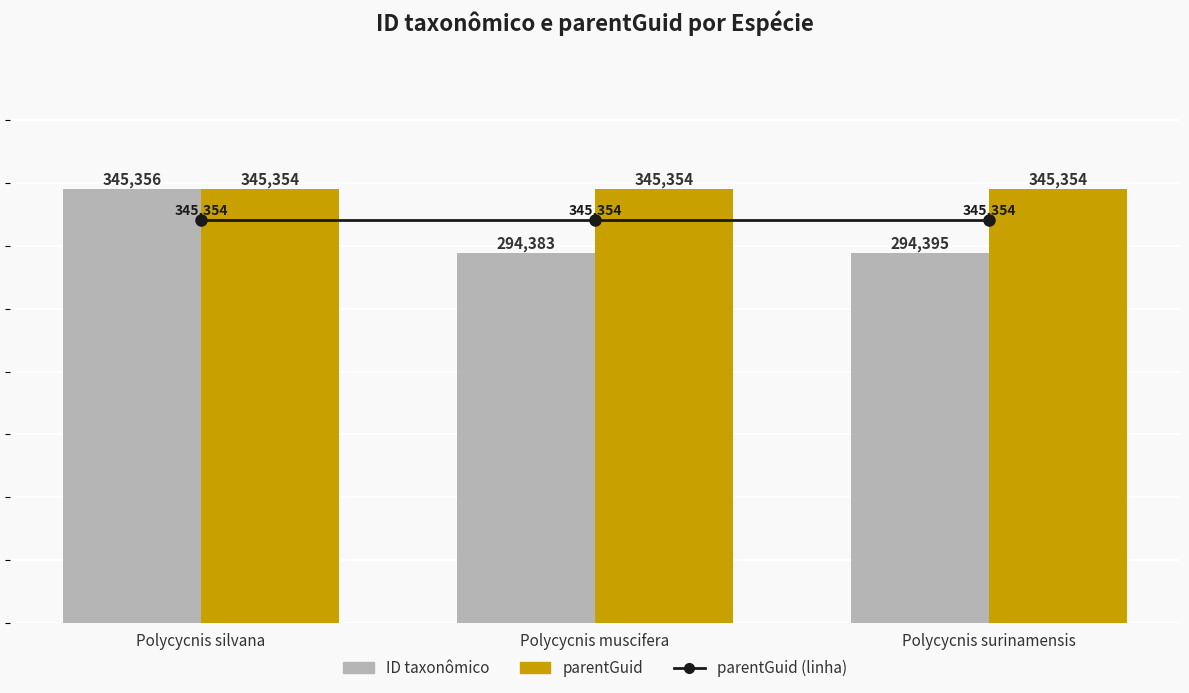

How many groups of bars are there?

3